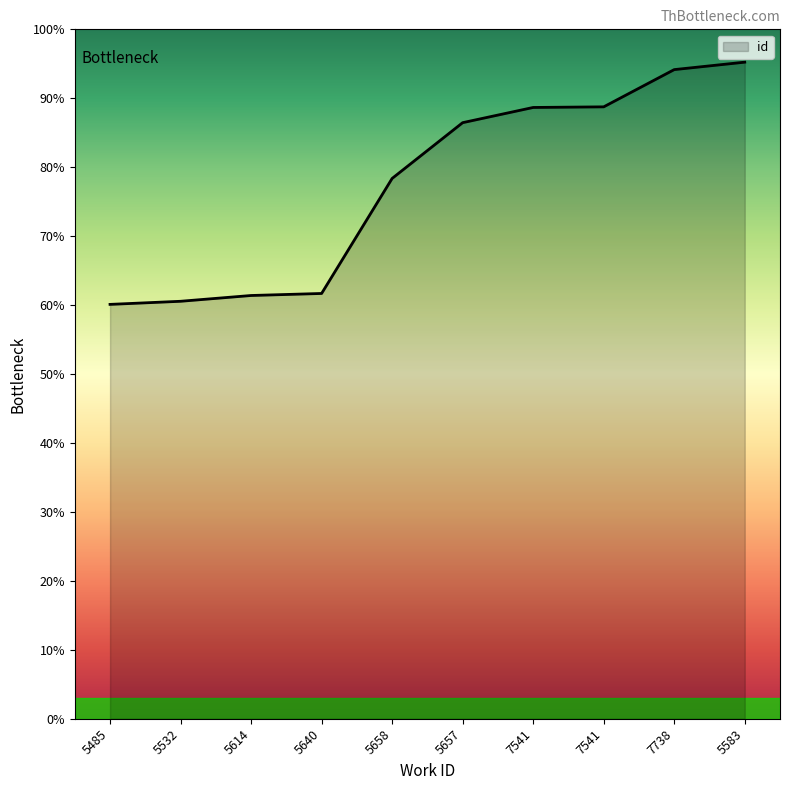

Does the chart display data point markers on the line(s)?

No